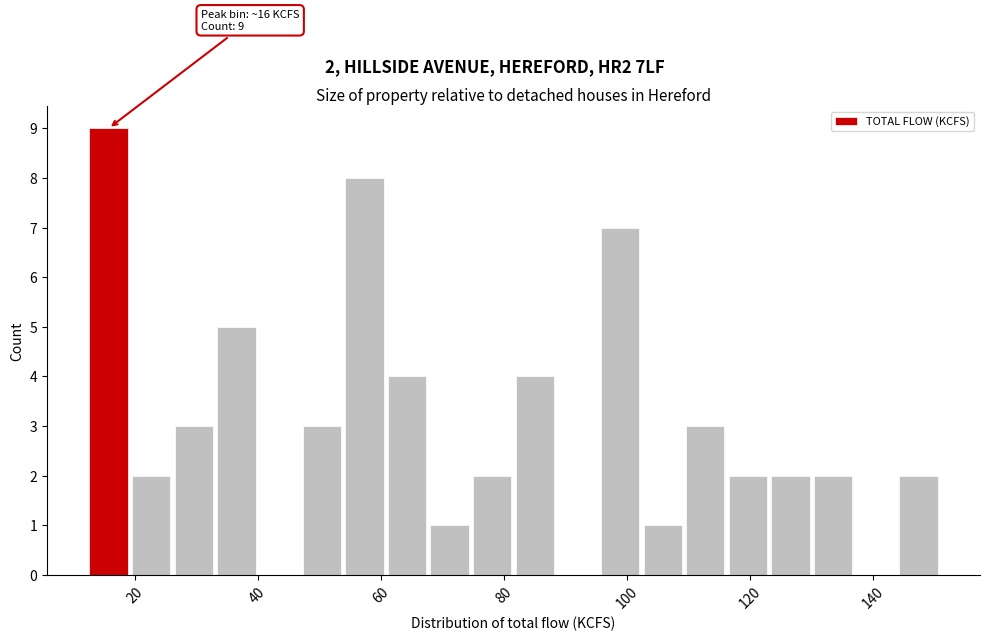

Read against the x-axis, roughly where is the centre of the tallest bar?

16